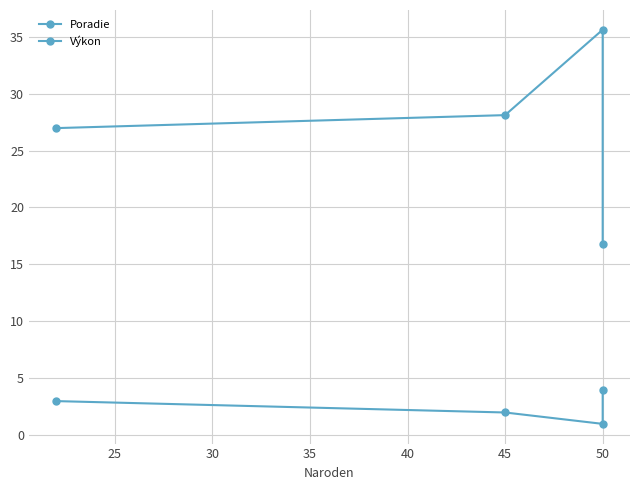

True or false: Poradie and Výkon cross at least once.

False